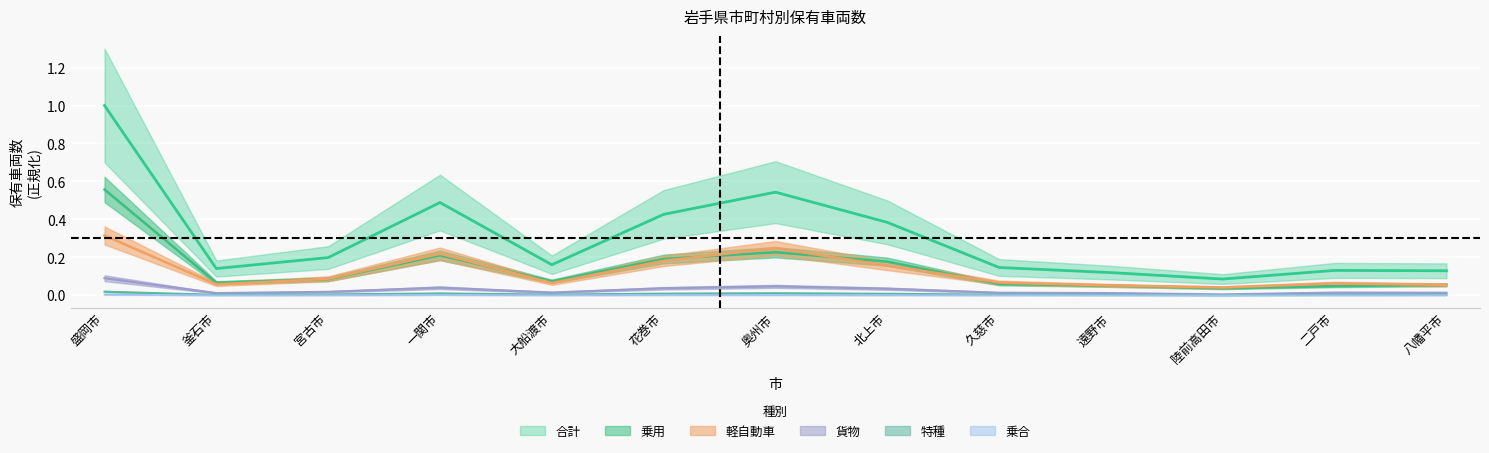

True or false: 軽自動車 and 合計 intersect in this chart.

False